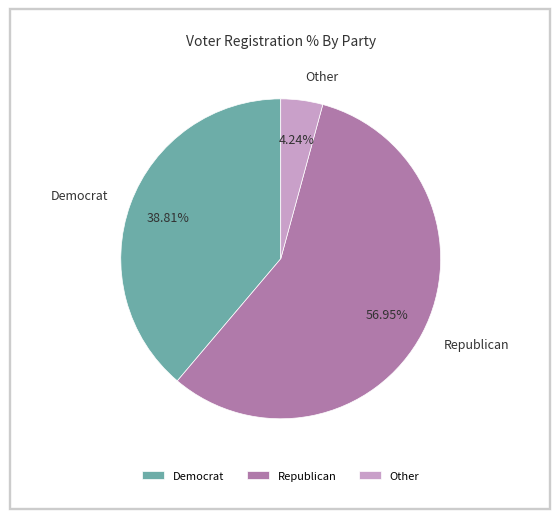

Do Democrat and Other together represent more than half of the pie?

No